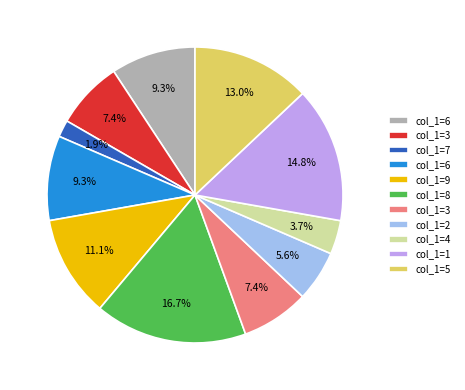

Is there any slice that represents more than half of the pie?

No